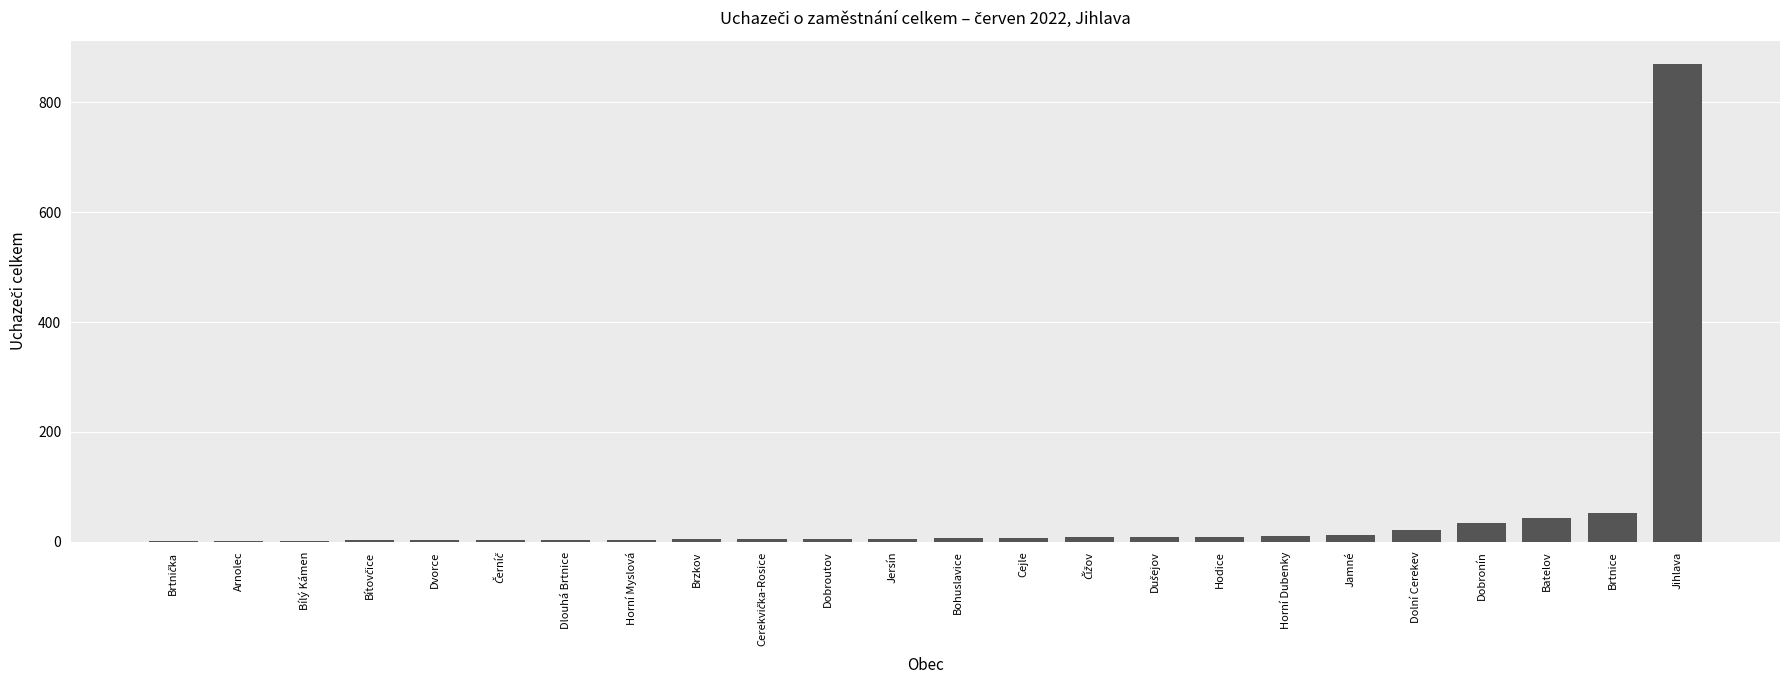

What is the greatest value displayed?

869